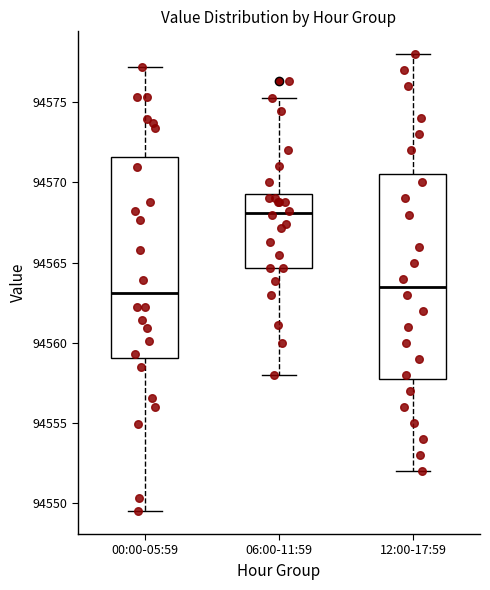

Reading left to right, transcribe this box plot: for each box, give where its median line is, the range the box spans, and where its two whiskers end, as read against the y-axis. The values are not printed on the chart, so give them approximately, as read against the axis.

00:00-05:59: median 94563.0, box 94559.0 to 94571.5, whiskers 94549.5 to 94577.0
06:00-11:59: median 94568.0, box 94564.5 to 94569.5, whiskers 94558.0 to 94575.5
12:00-17:59: median 94563.5, box 94558.0 to 94570.5, whiskers 94552.0 to 94578.0